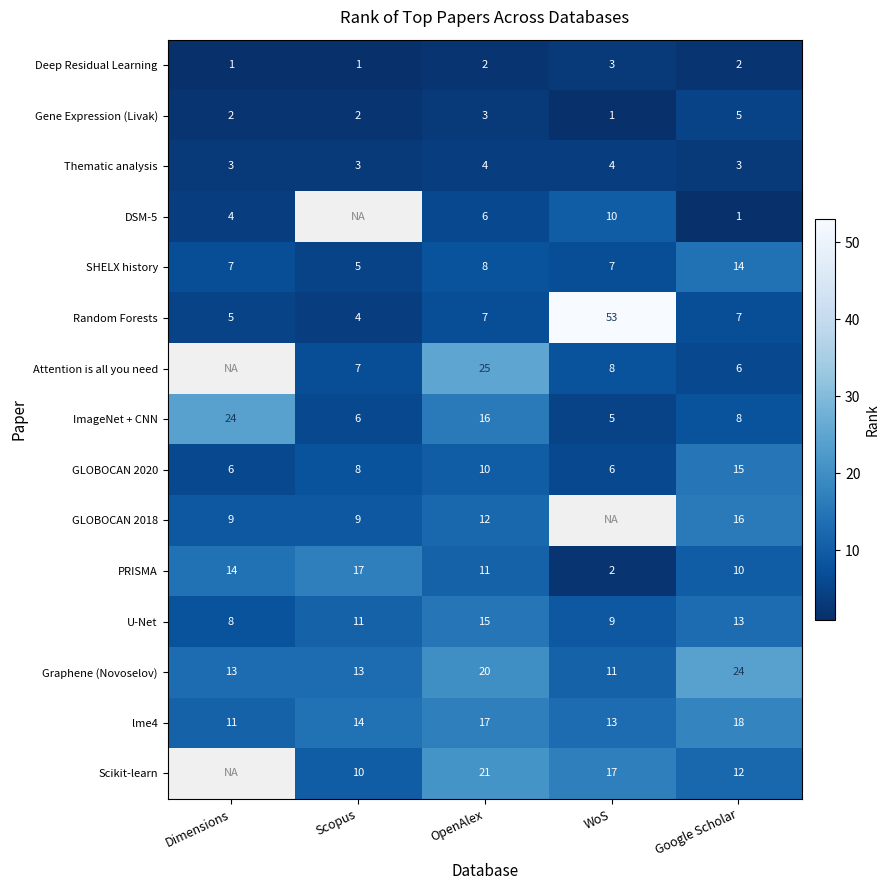

Is the value of row_3 at WoS greater than the value of row_5 at OpenAlex?

Yes